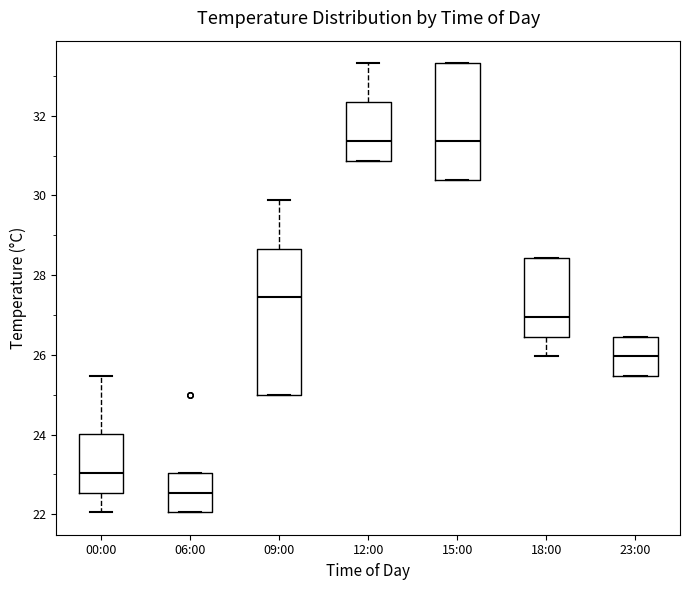

Where does the median line of the box for 23:00 sit on the y-axis? The values are not printed on the chart, so give them approximately, as read against the axis.

26.0